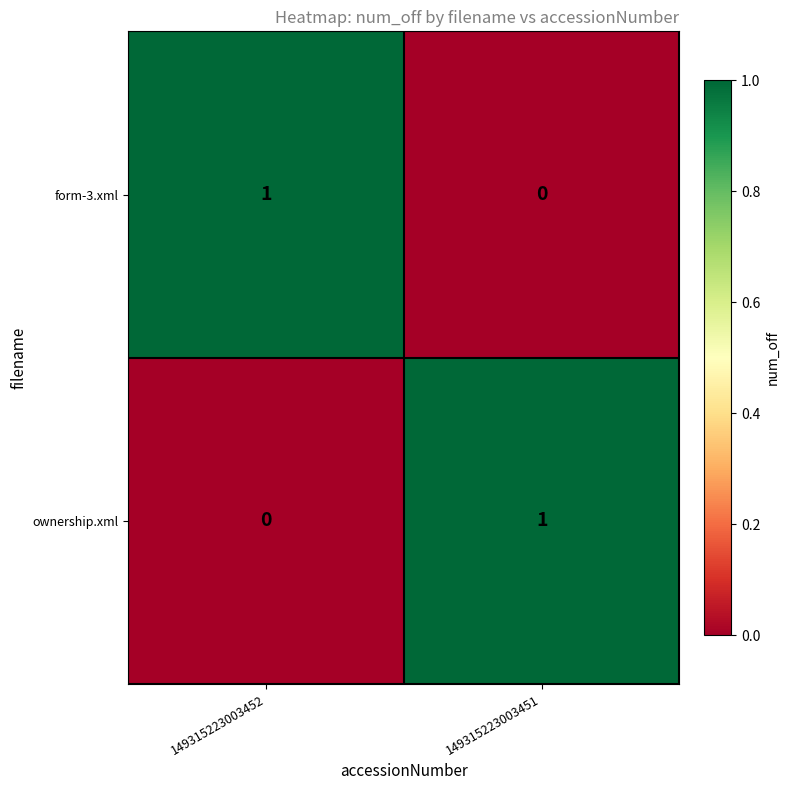

At which label does form-3.xml reach its peak?

149315223003452